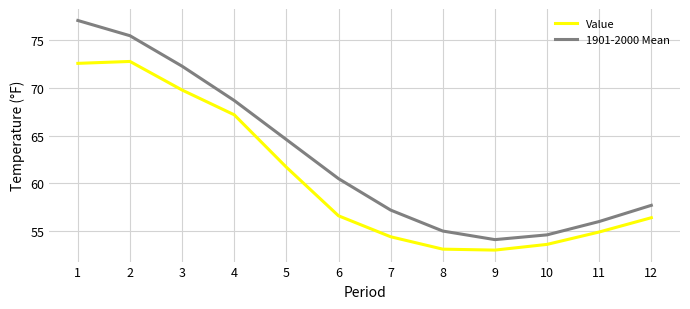

At which label does Value first exceed 56?

1